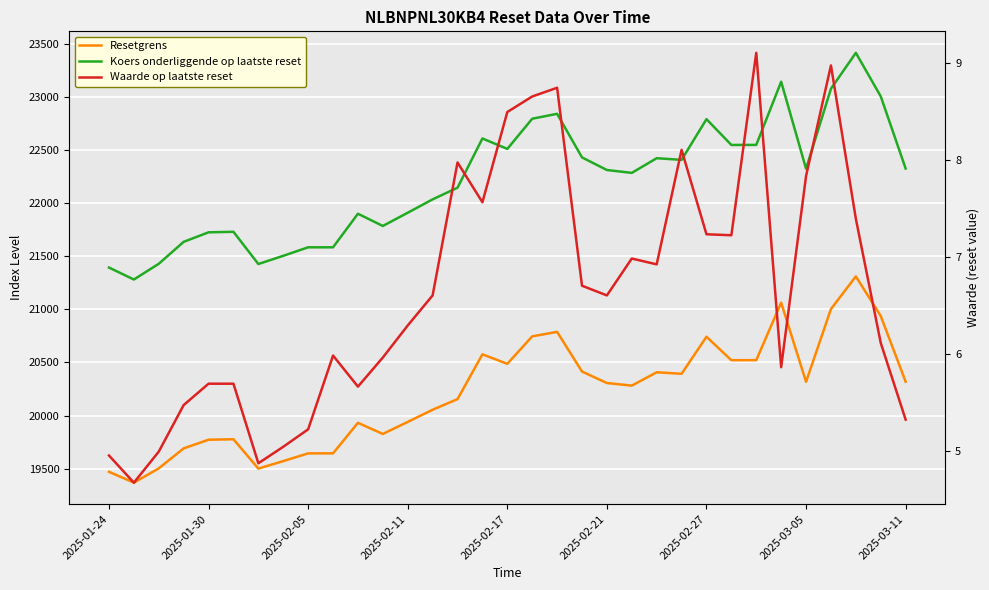

Is the value of Waarde op laatste reset at 2025-02-11 greater than the value of Resetgrens at 18?

No